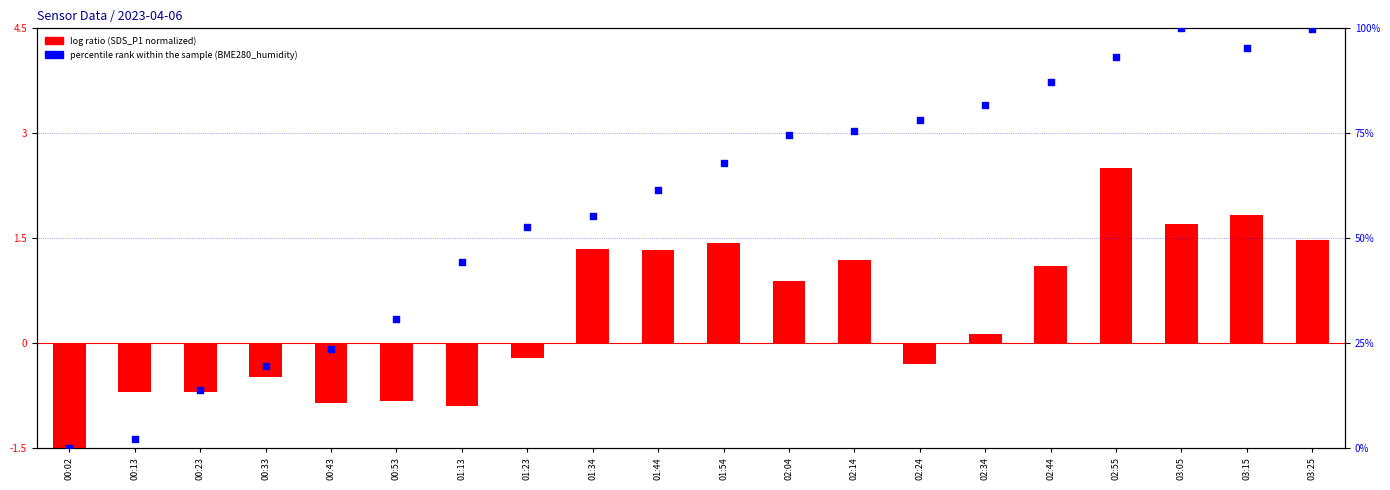

At which category is the sum across all series the highest?

03:05